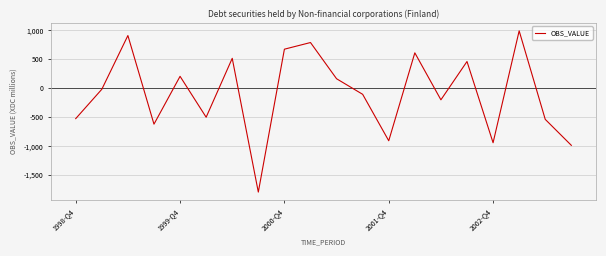

What is the maximum value shown in the chart?

992